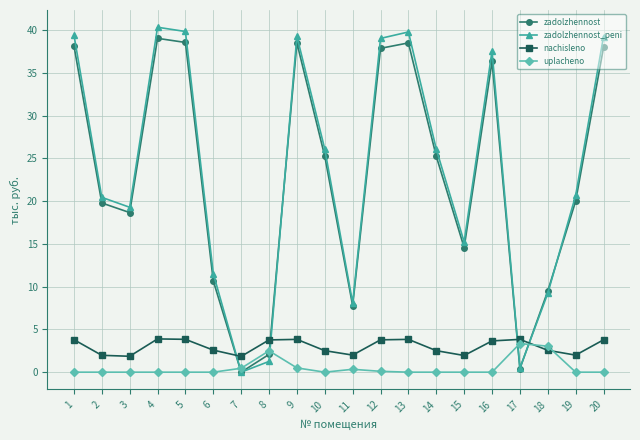

What value does the zadolzhennost_peni series have at 8?

1.3